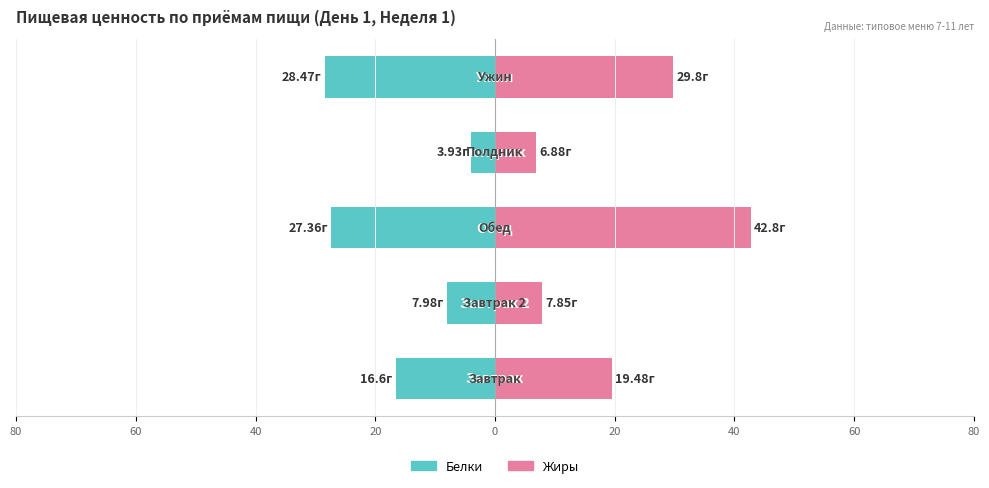

Rank the series by their maximum value, from lowest to highest.

Белки, Жиры